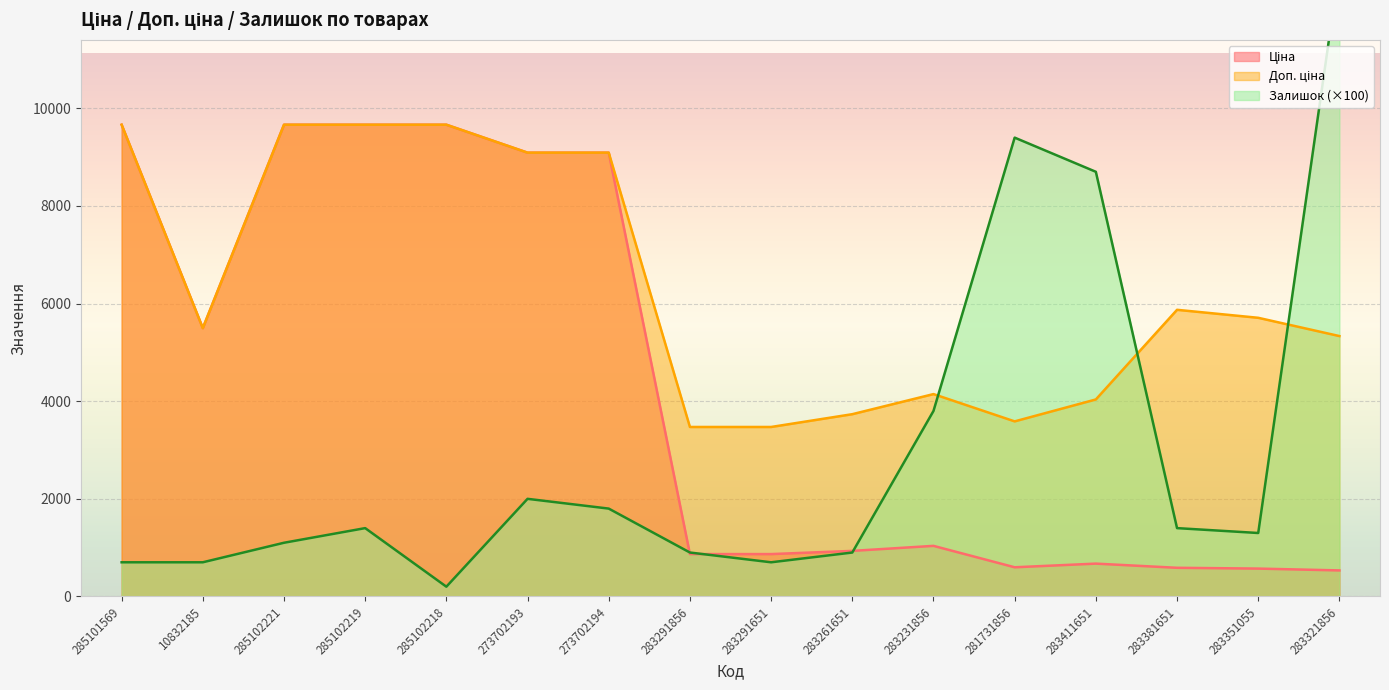

Reading left to right, what are all the values shown in this chart?

Ціна: 9664.7	5497.3	9664.7	9664.7	9664.7	9092.0	9092.0	868.0	868.0	933.5	1036.5	597.8	672.7	587.3	570.9	533.5
Доп. ціна: 9664.7	5497.3	9664.7	9664.7	9664.7	9092.0	9092.0	3472.1	3472.1	3734.2	4145.9	3586.7	4036.0	5872.6	5708.9	5334.5
Залишок: 700.0	700.0	1100.0	1400.0	200.0	2000.0	1800.0	900.0	700.0	900.0	3800.0	9400.0	8700.0	1400.0	1300.0	12900.0